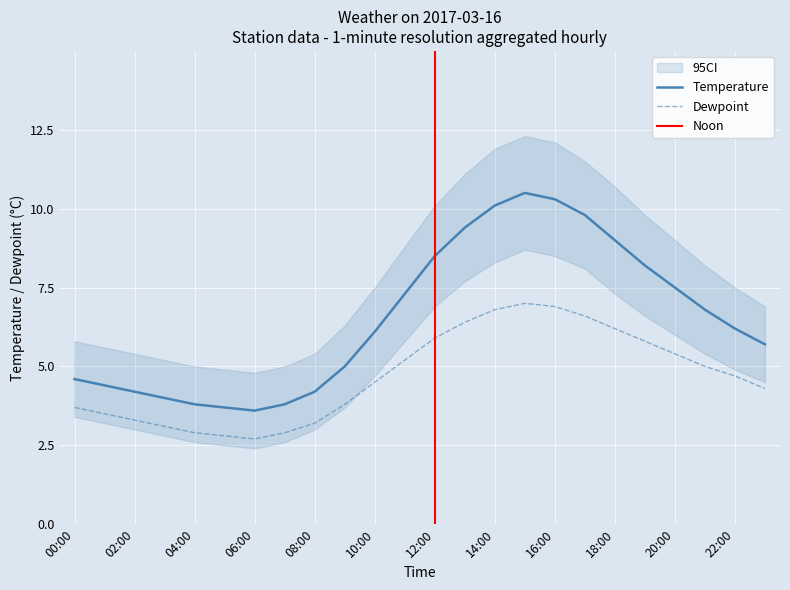

Which series changed the most between 11:00 and 12:00?

temp